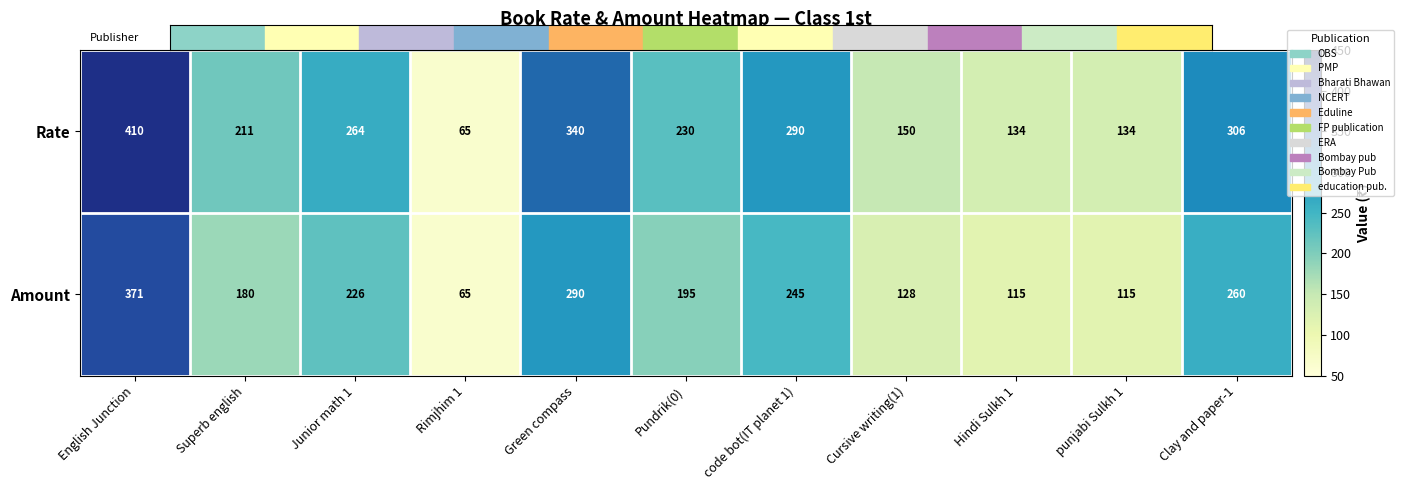

List the series in order of their overall mean, lowest first.

Amount, Rate